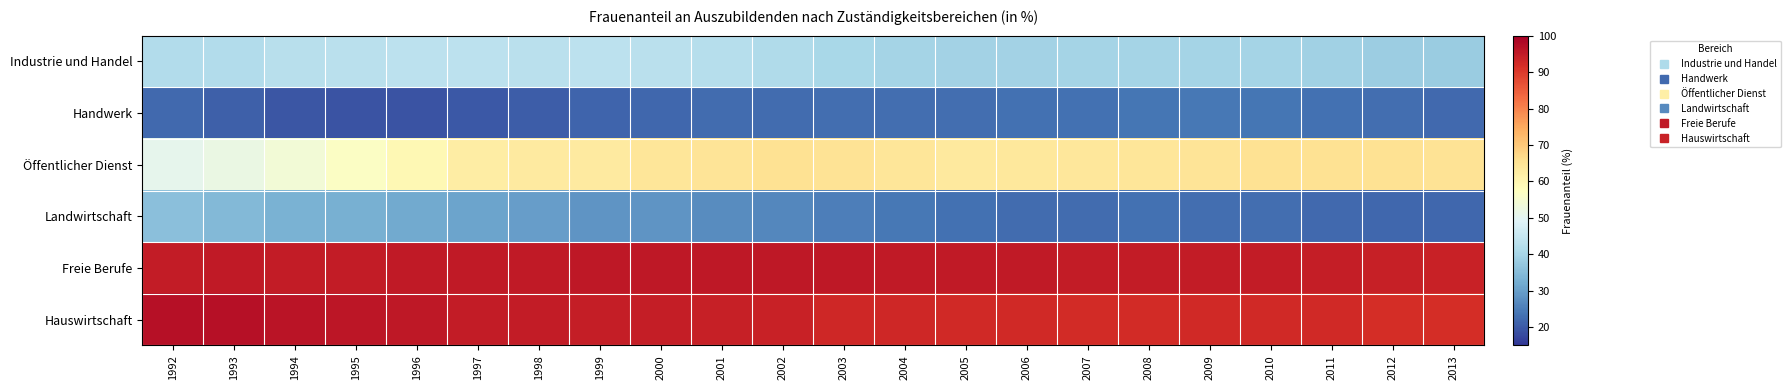

At 2013, list the series in order from smallest to largest.

Landwirtschaft, Handwerk, Industrie und Handel, Öffentlicher Dienst, Hauswirtschaft, Freie Berufe